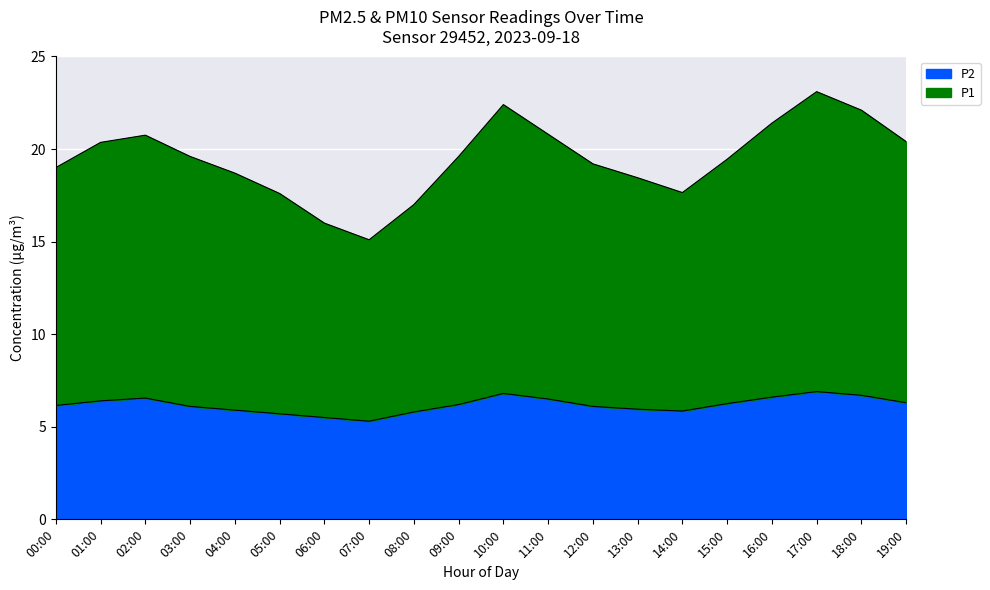

What is the sum of the P2 values at 14:00 and 01:00?

12.2